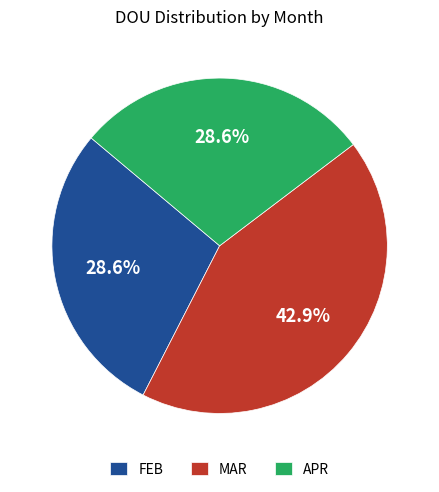

To the nearest percent, what is the difference between the largest and smallest slice percentages?

14%